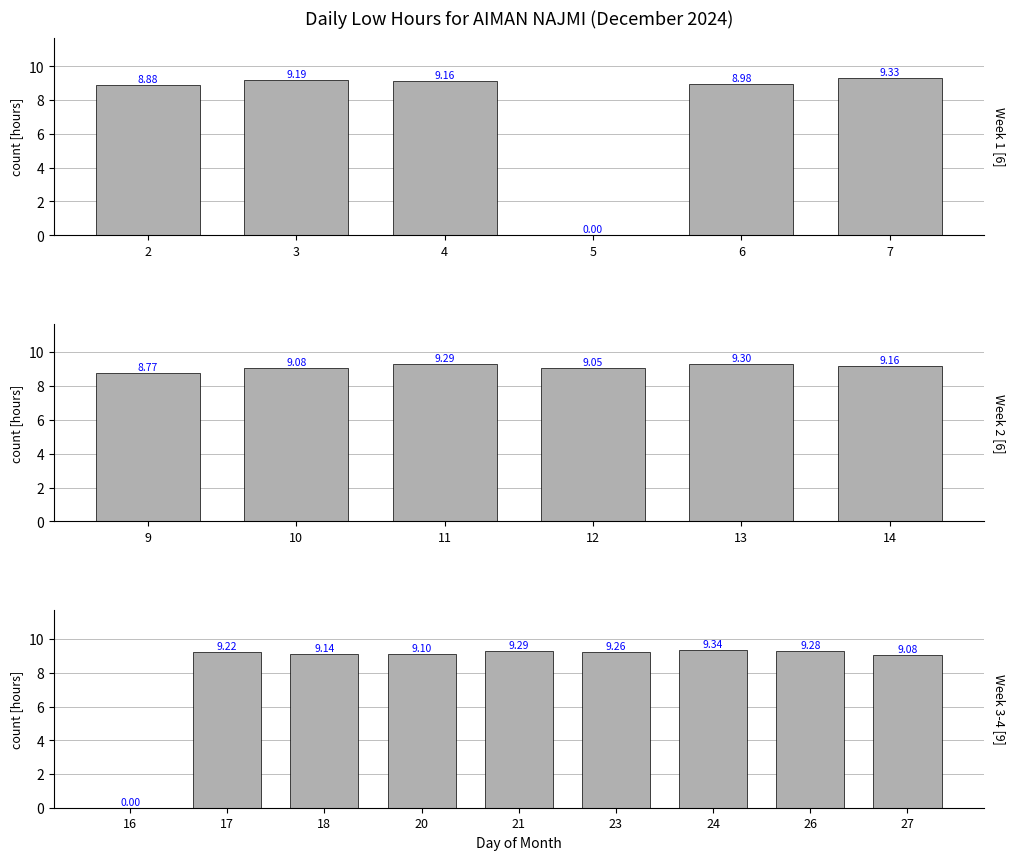

Reading left to right, what are all the values shown in this chart?

8.9	9.2	9.2	0.0	9.0	9.3	8.8	9.1	9.3	9.1	9.3	9.2	0.0	9.2	9.1	9.1	9.3	9.3	9.3	9.3	9.1